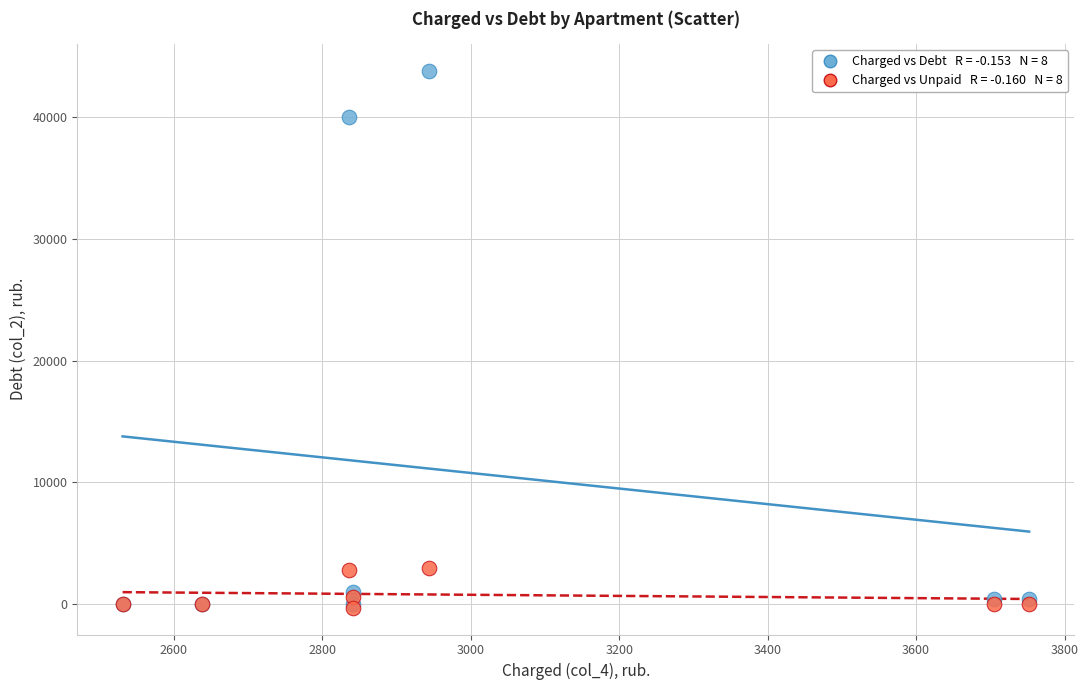

Across all series, what Y value is closest to 21766?

40022.9